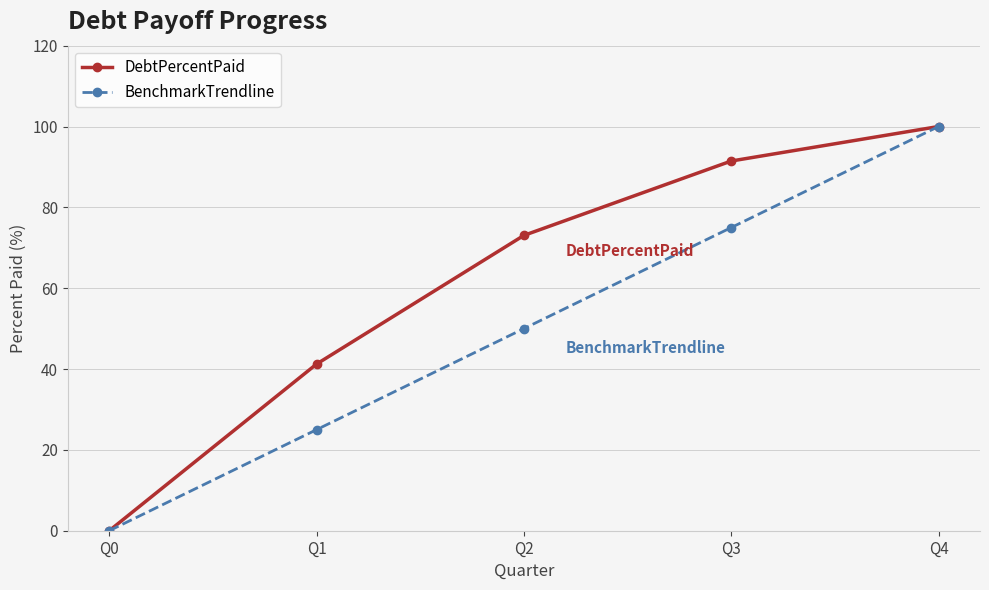

What are all the series names shown in the legend?

DebtPercentPaid, BenchmarkTrendline